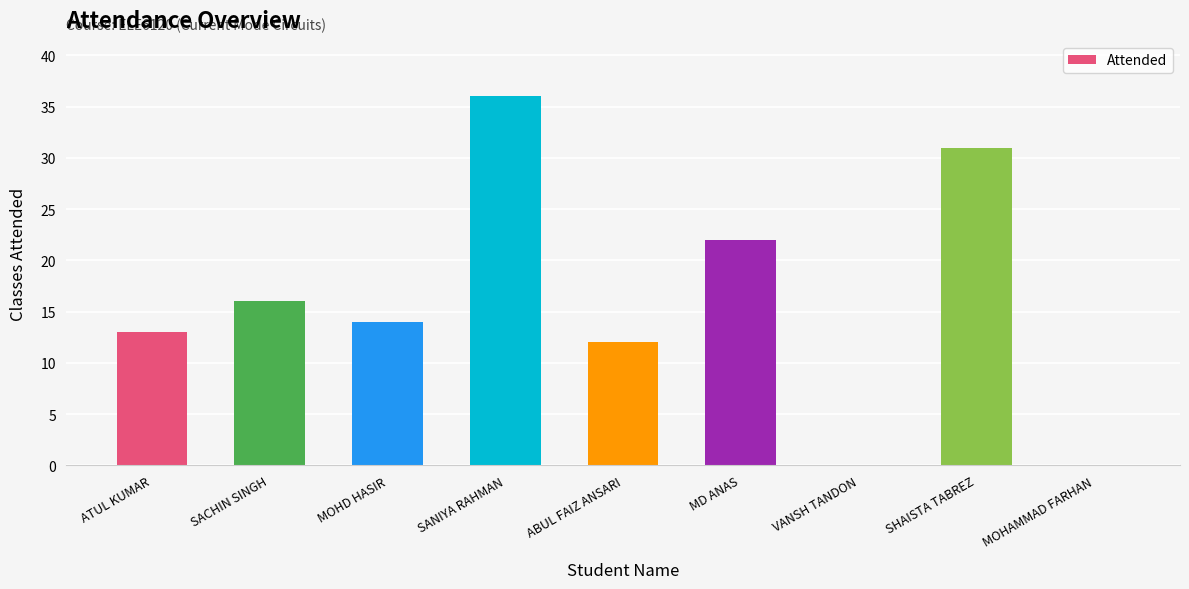

How many categories are shown in the chart?

9